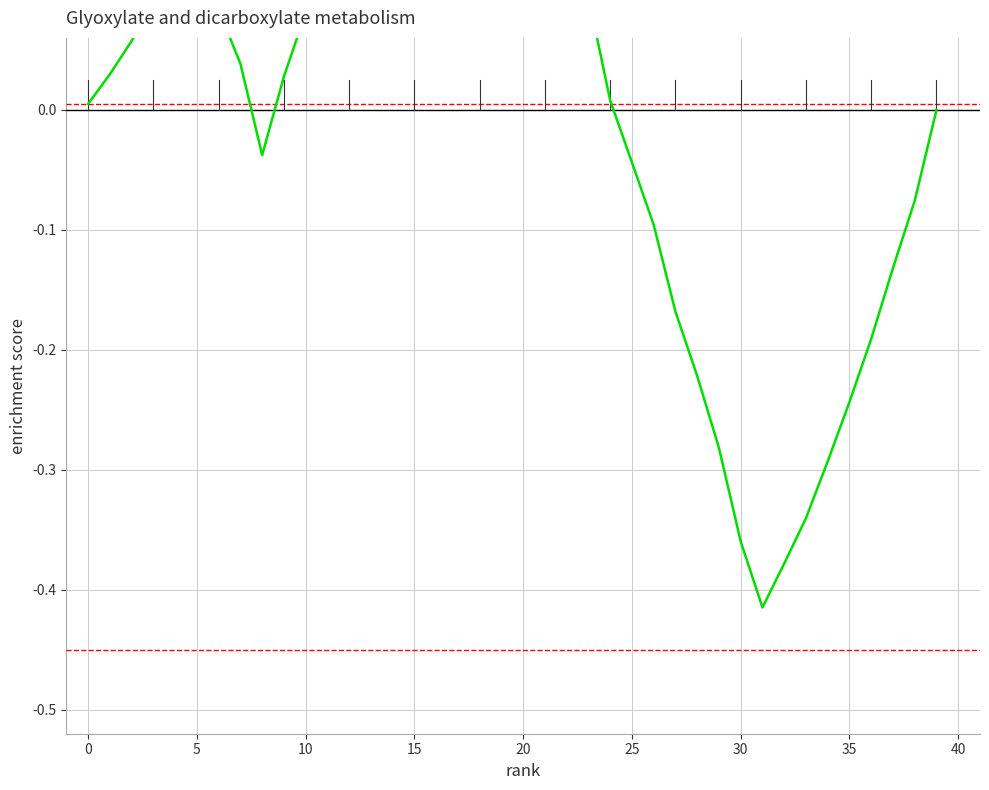

What is the sum of all values?

1.2